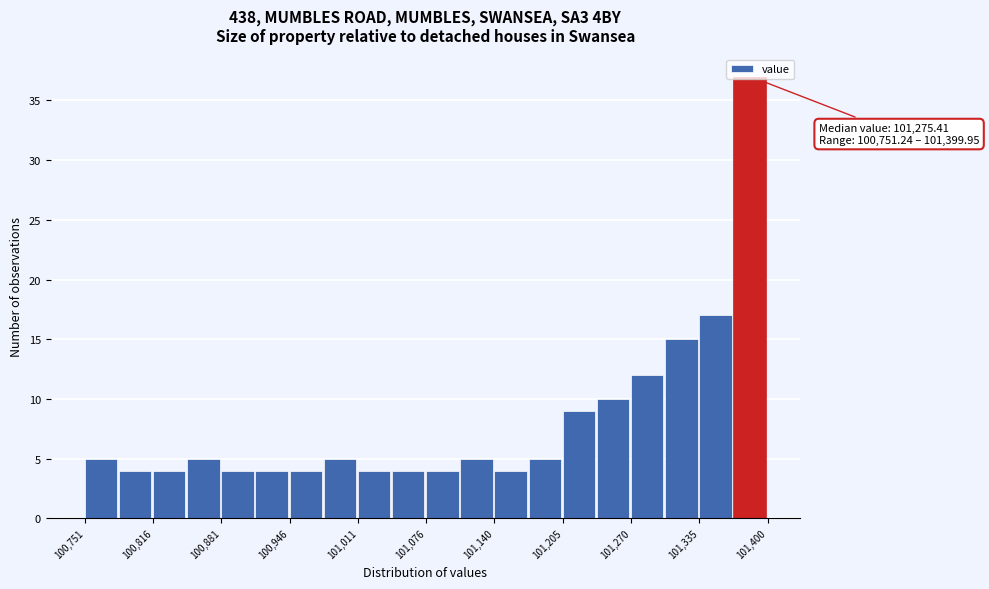

Around what value on the x-axis is the tallest bar? Give the approximate position of its centre, as read against the axis.

101380